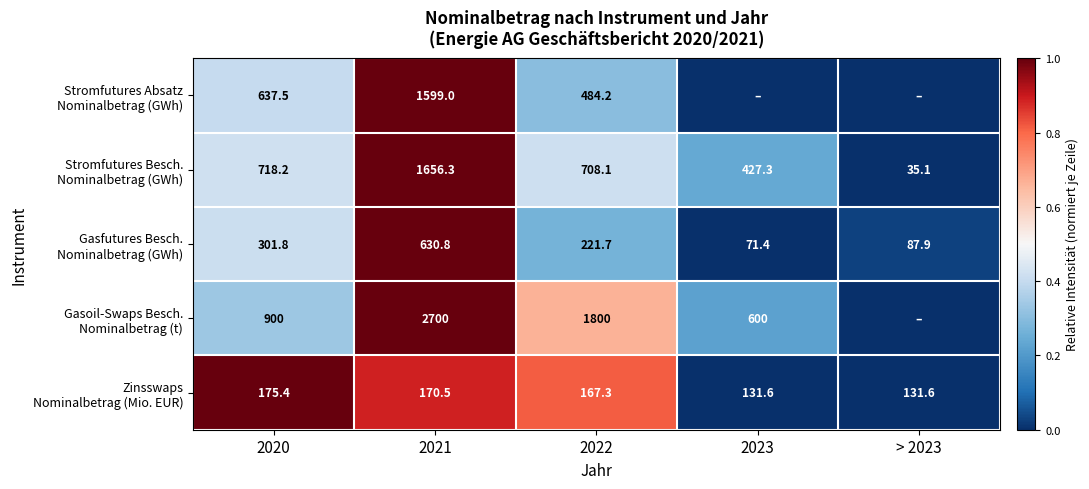

What is the total value across all series at 2021?

6756.6